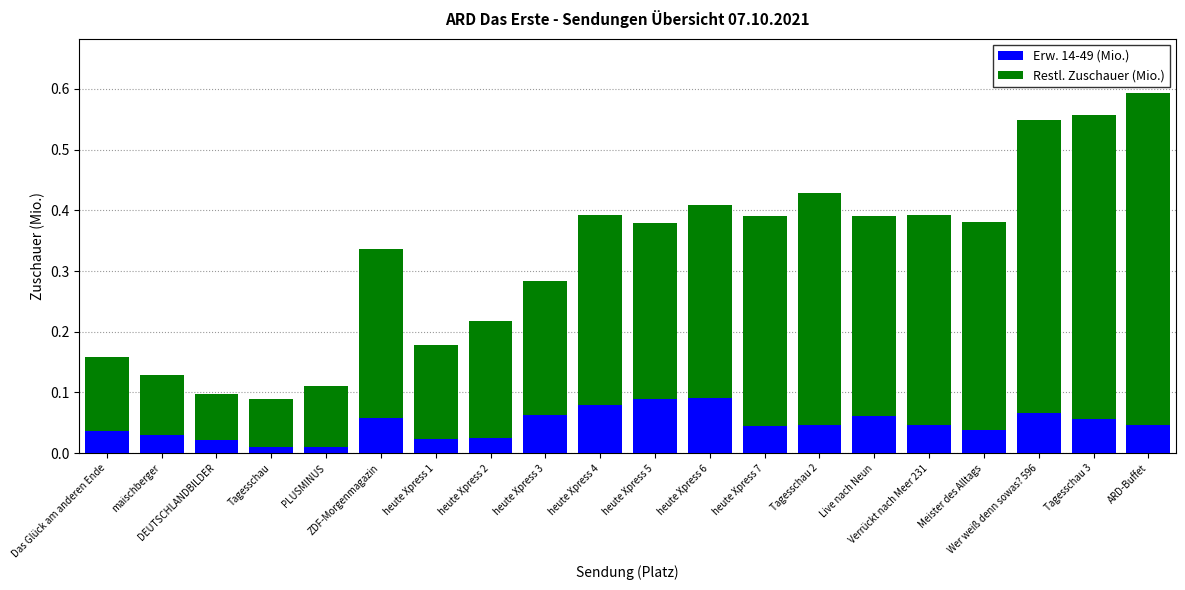

How many Erw. 14-49 (Mio.) values are between 0 and 1?

20